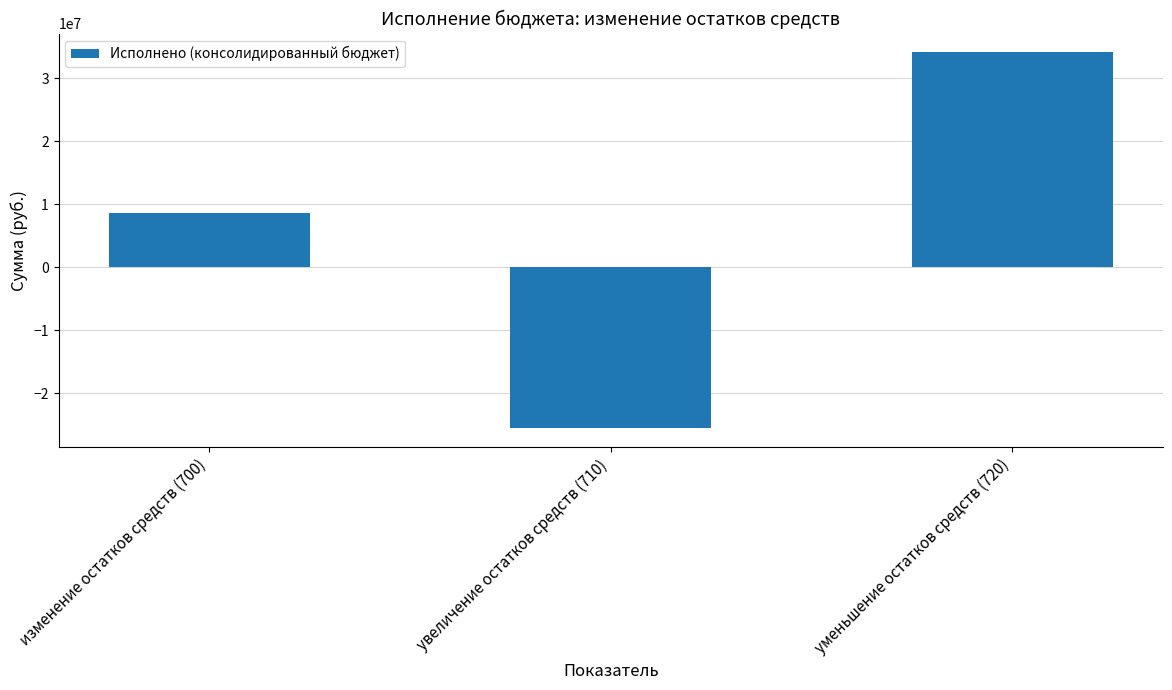

What is the change in value from изменение остатков средств (700) to увеличение остатков средств (710)?

-34141550.6